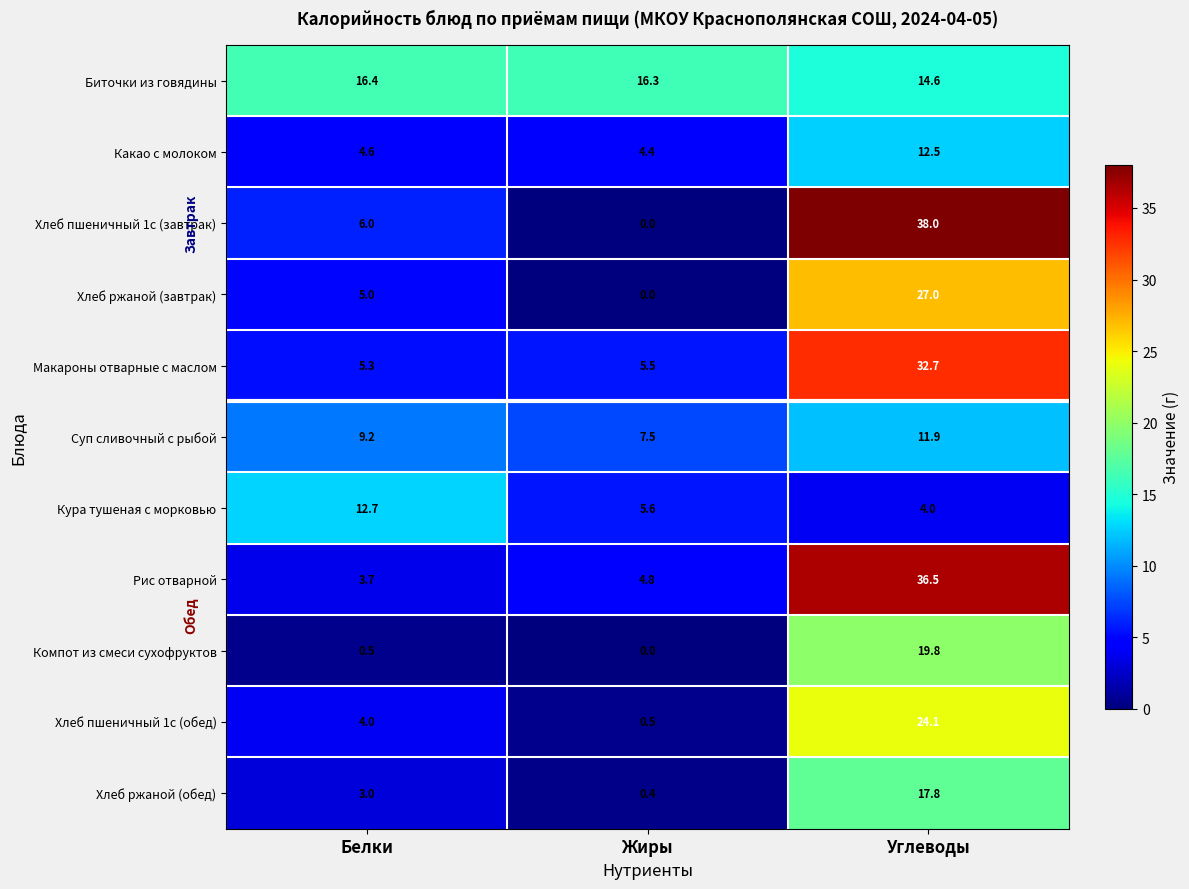

What is the average value of the Хлеб пшеничный 1с (завтрак) series?

14.7